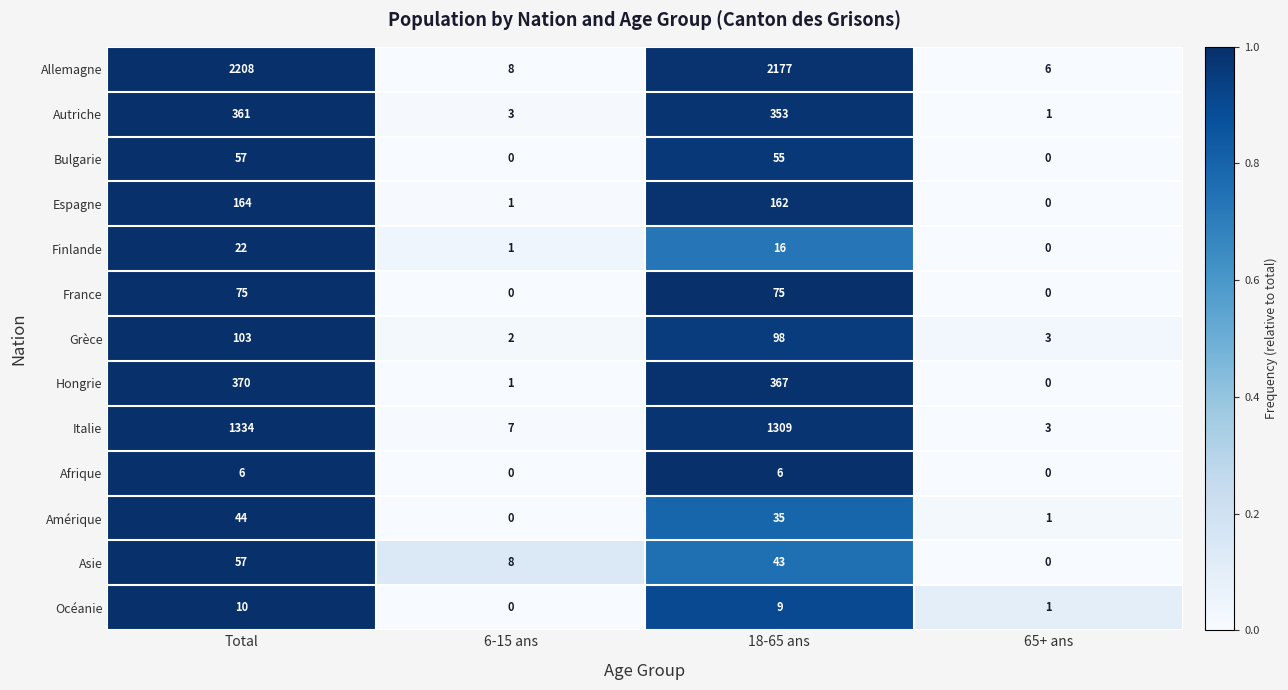

What is the difference between the second highest and minimum values in the Finlande series?

16